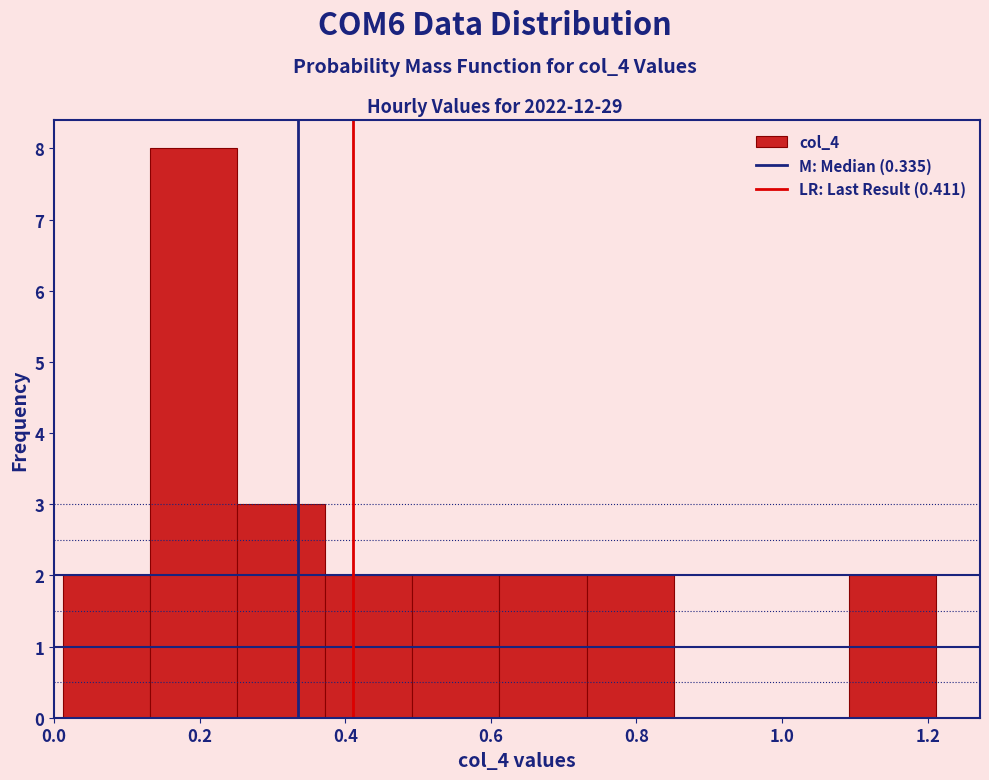

Which range on the x-axis has the tallest bar?

0.14 to 0.26